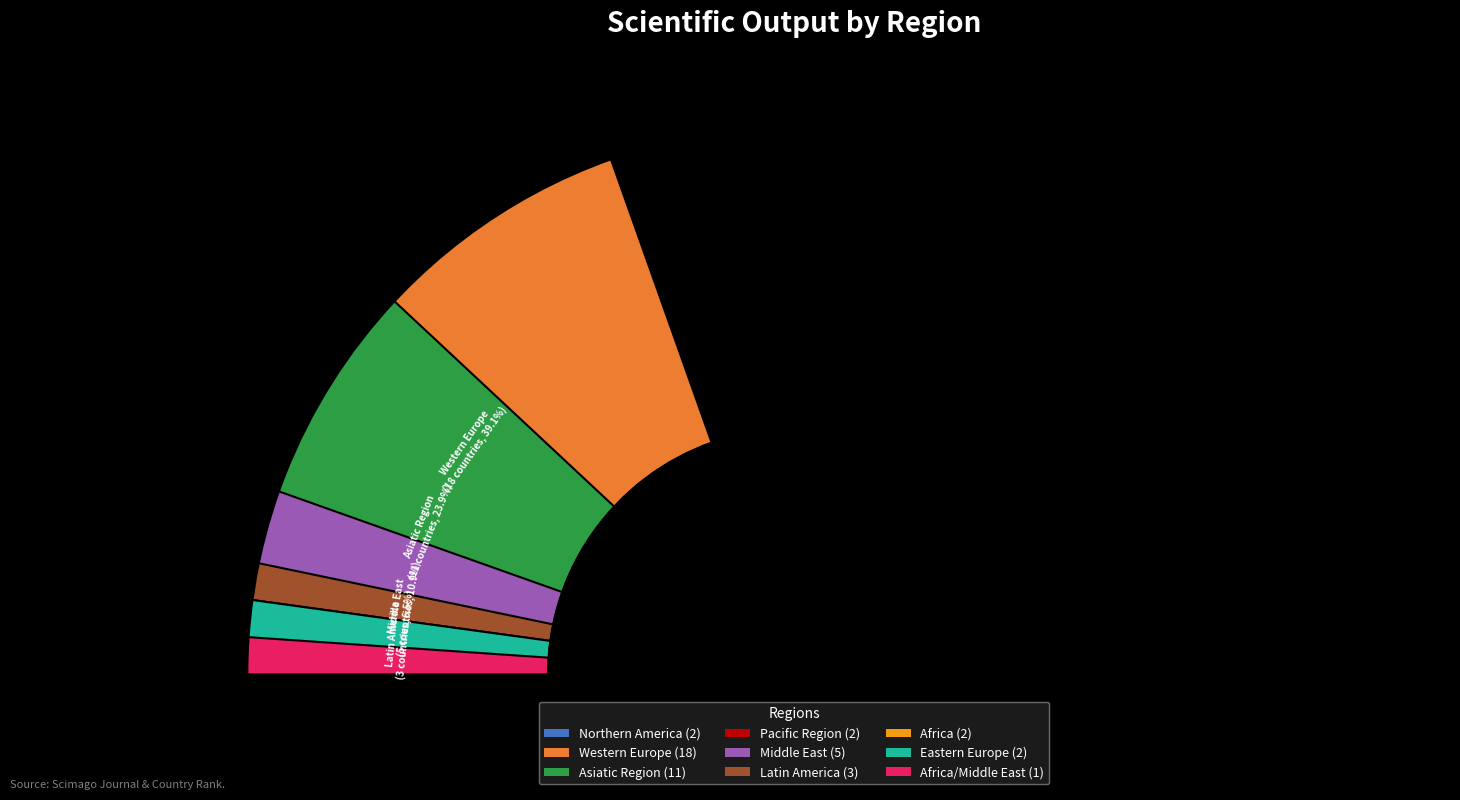

Approximately how many times larger is the value at Latin America compared to Northern America?

1.5